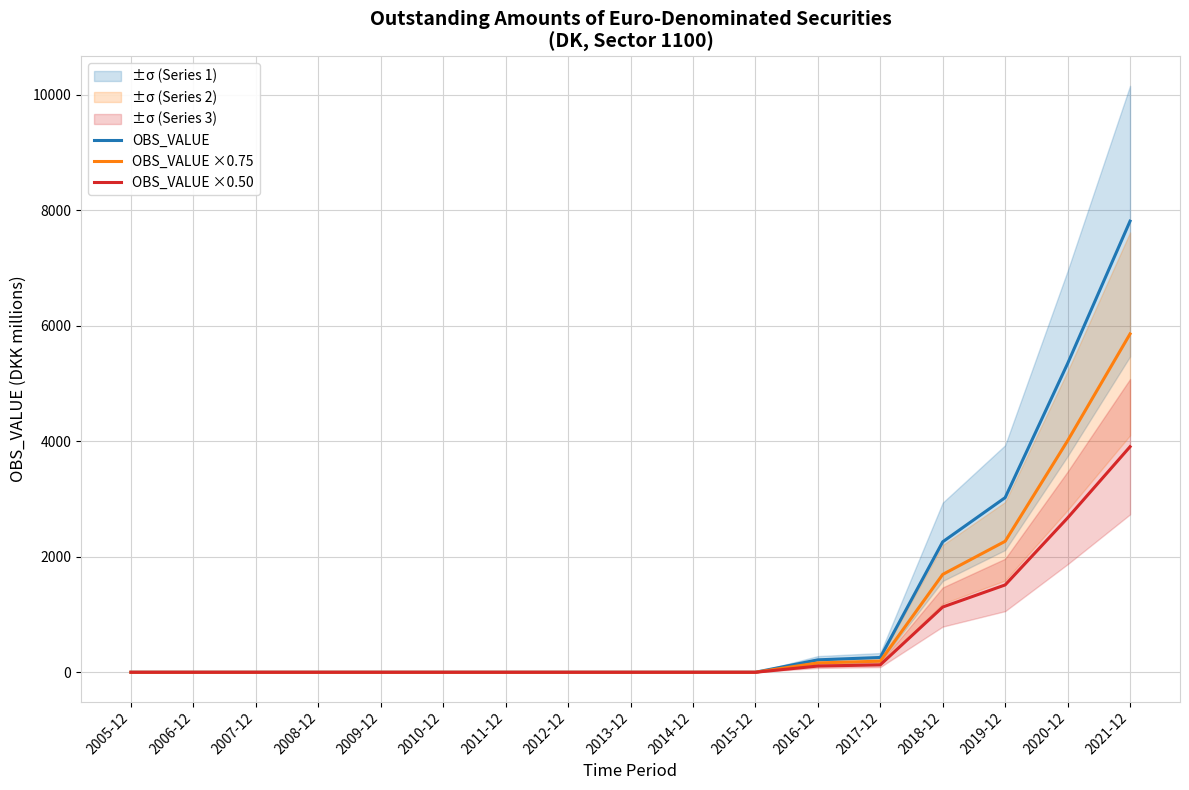

The OBS_VALUE series shows 0.0 at 2011-12. True or false?

True